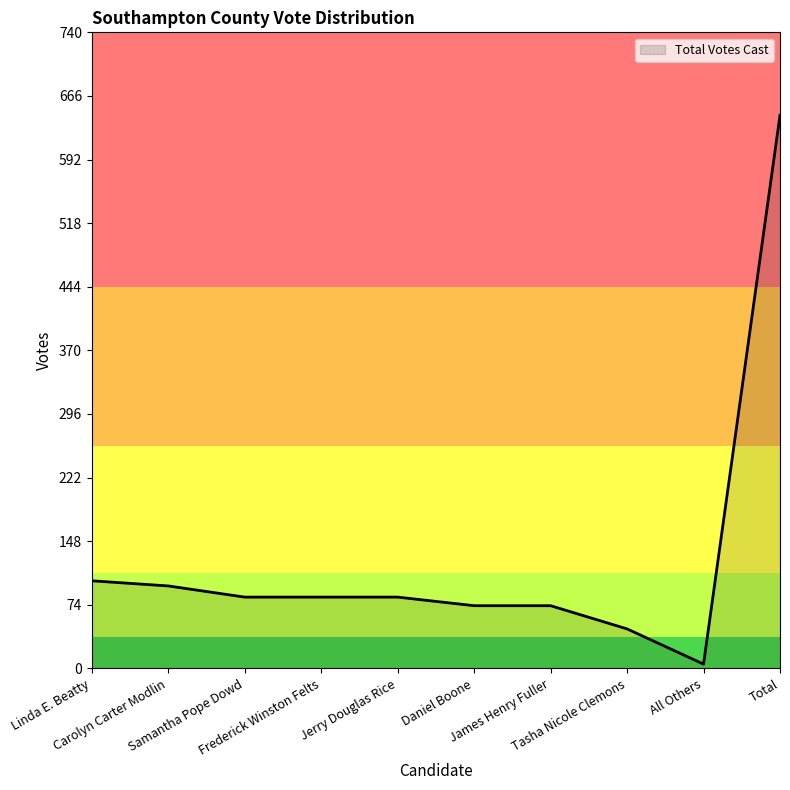

True or false: the data shows 83 at Samantha Pope Dowd.

True